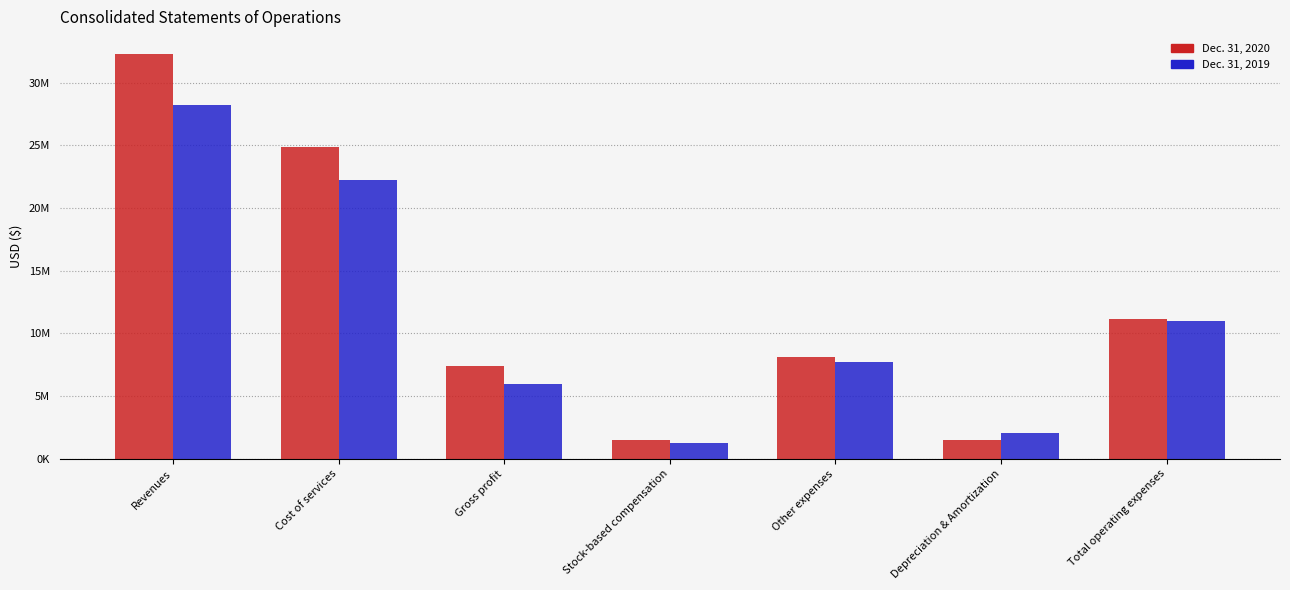

At which label does Dec. 31, 2019 first exceed 7697267?

Revenues